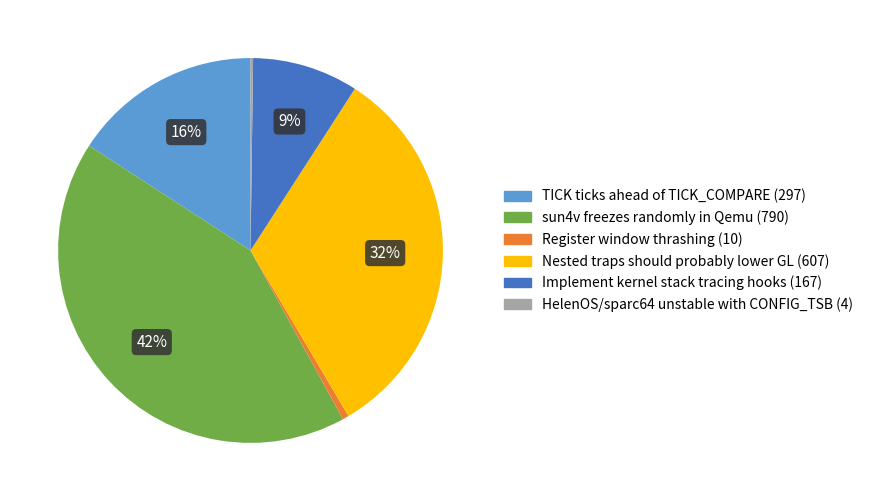

Does Register window thrashing represent more than half of the total?

No